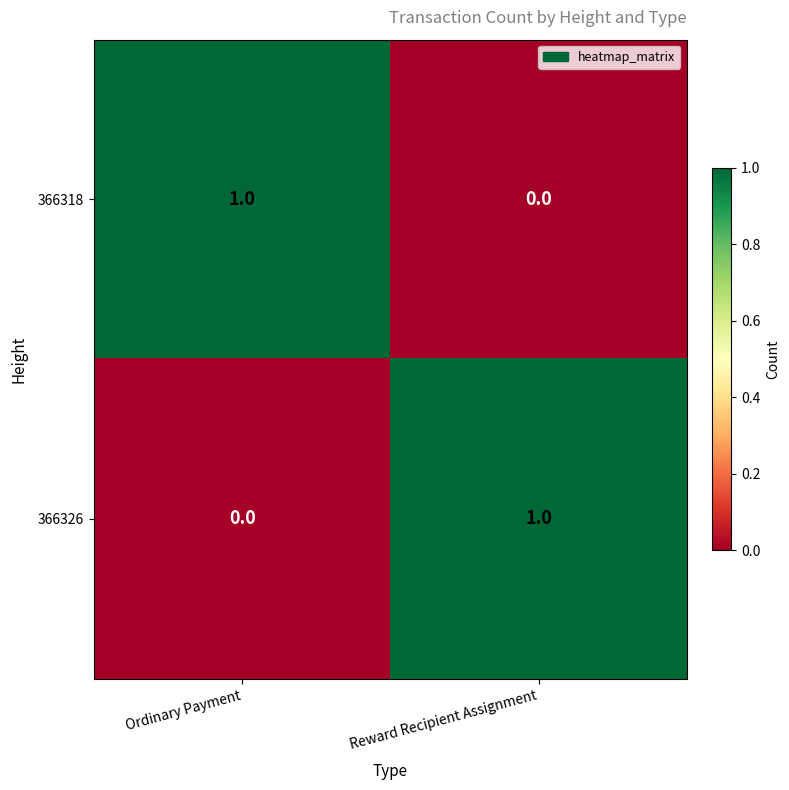

Reading left to right, extract all data points from this chart.

366318: 1	0
366326: 0	1